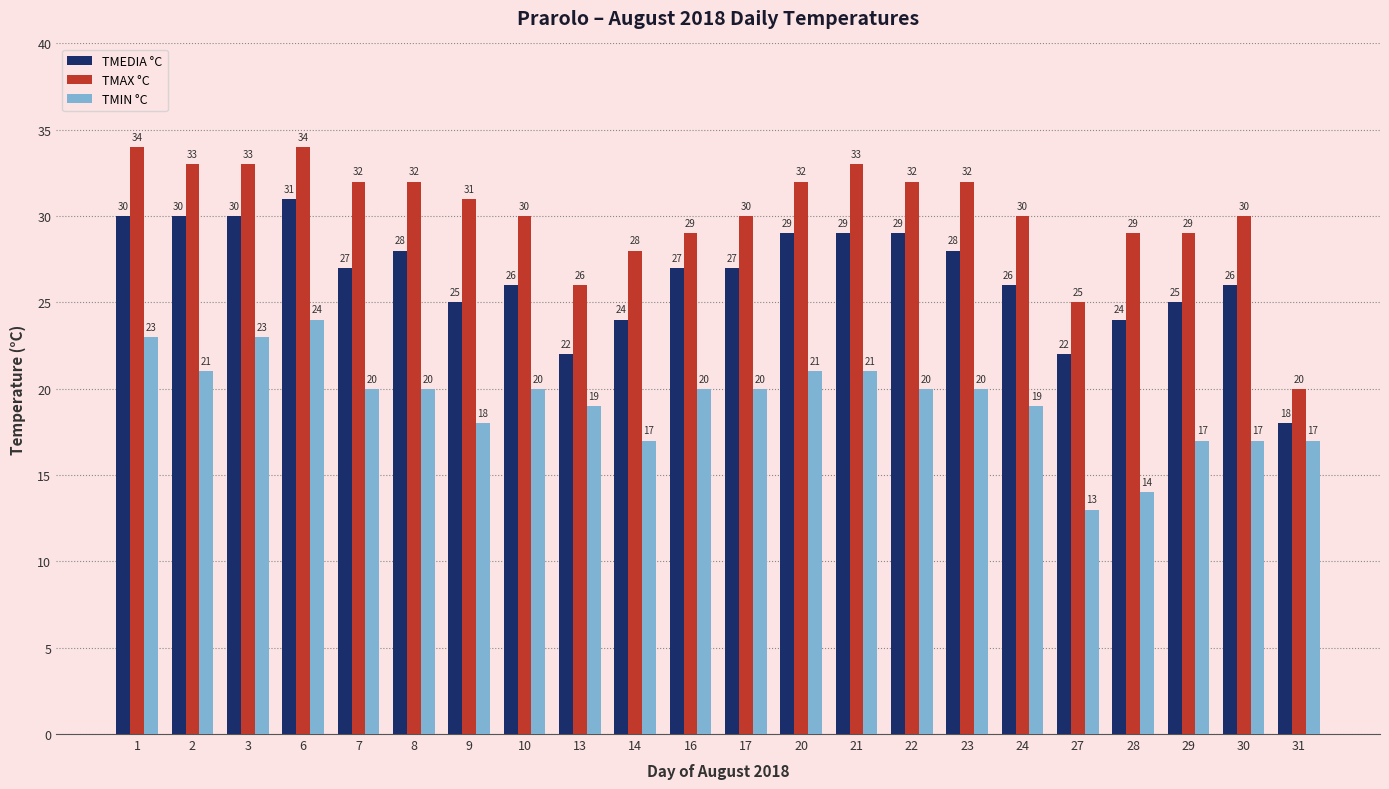

What is the difference between the highest and lowest values at 9?

13